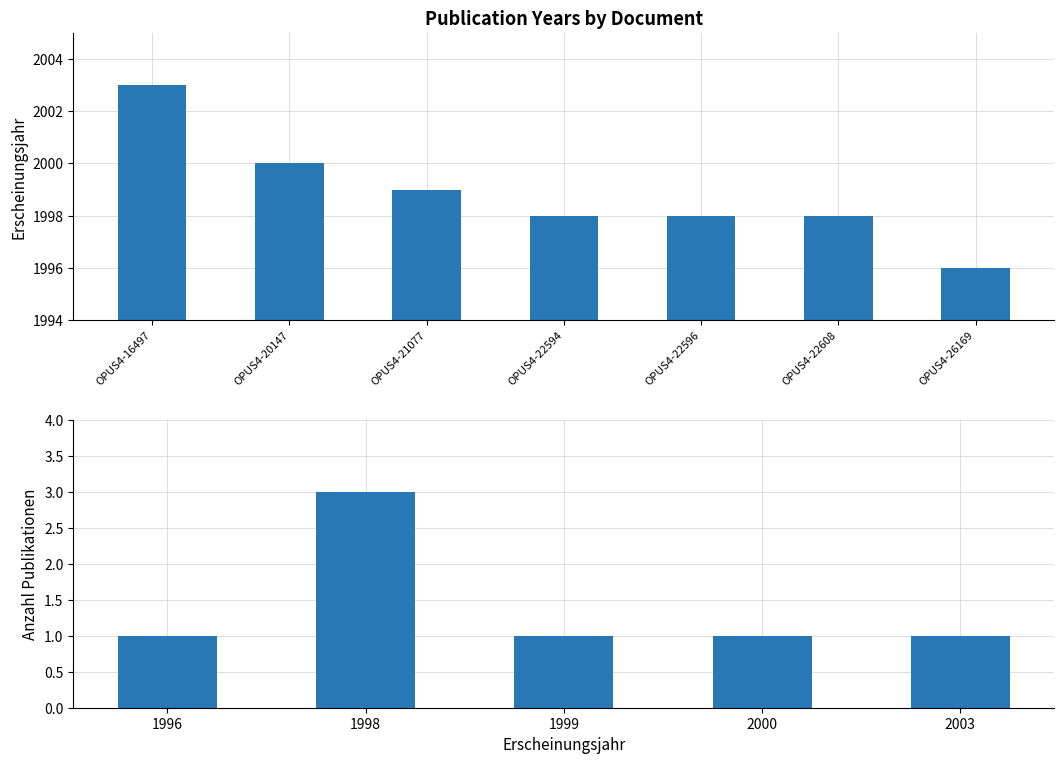

What is the sum of the values at OPUS4-26169 and OPUS4-22594?

3994